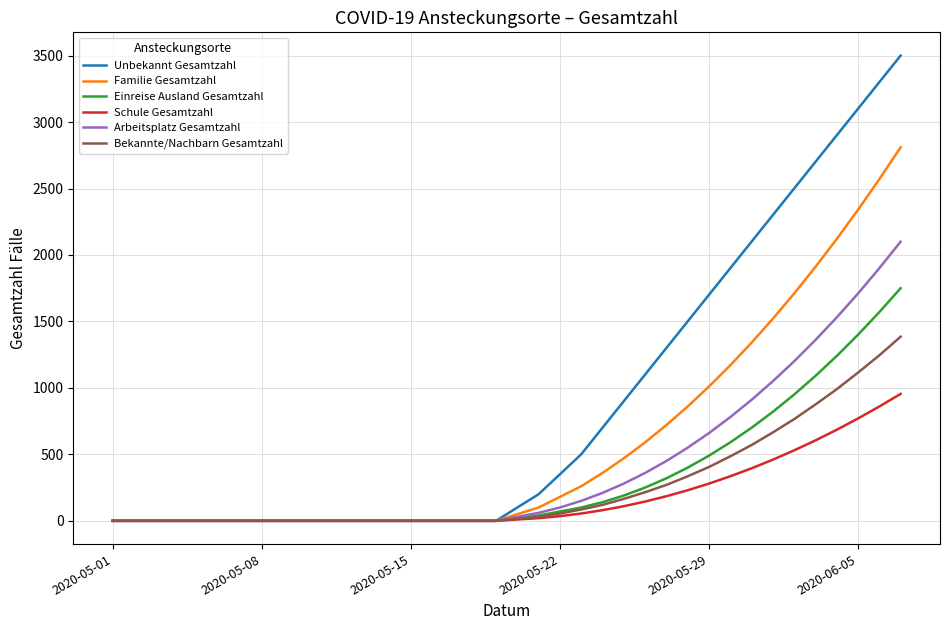

What are all the series names shown in the legend?

Unbekannt Gesamtzahl, Familie Gesamtzahl, Einreise Ausland Gesamtzahl, Schule Gesamtzahl, Arbeitsplatz Gesamtzahl, Bekannte/Nachbarn Gesamtzahl